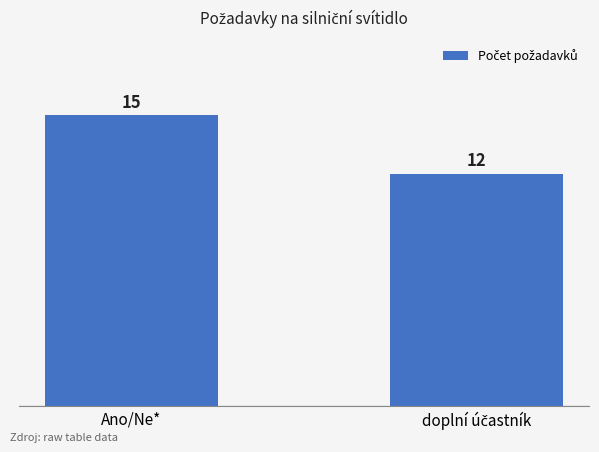

What is the average value?

14